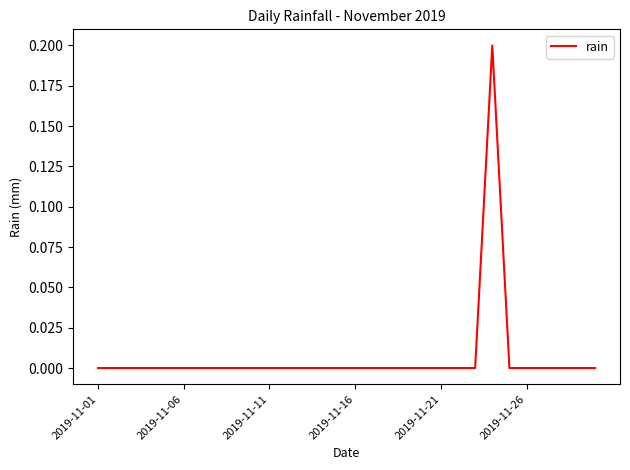

How many categories are shown in the chart?

30